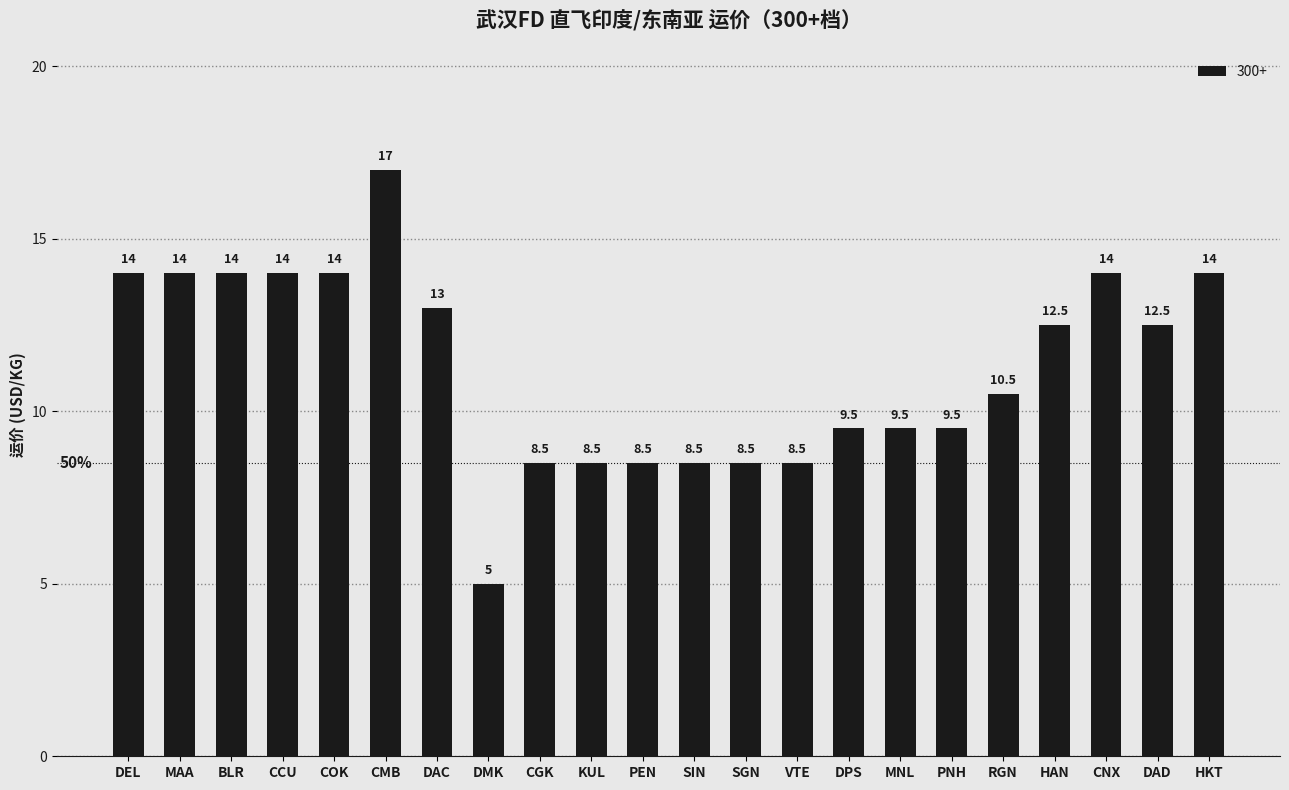

What is the maximum value shown in the chart?

17.0